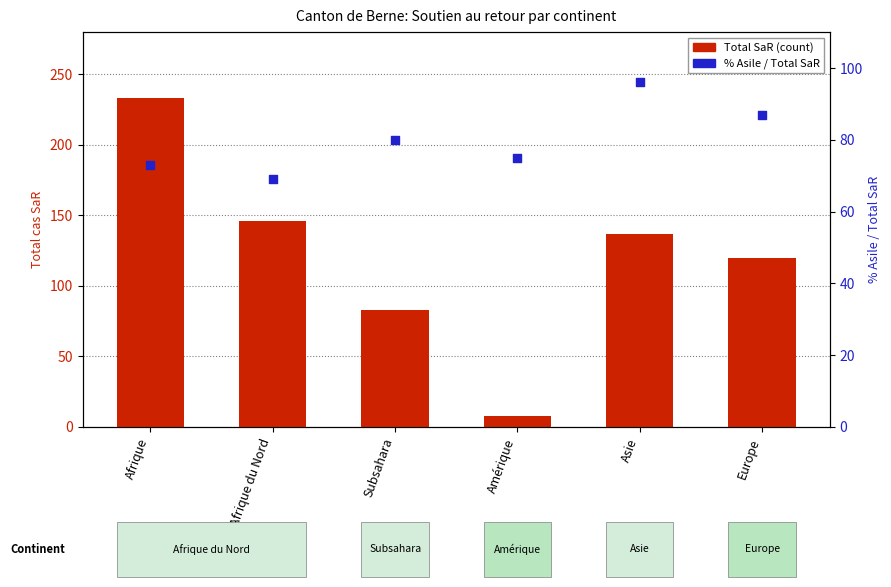

What is the total value across all series at Europe?

207